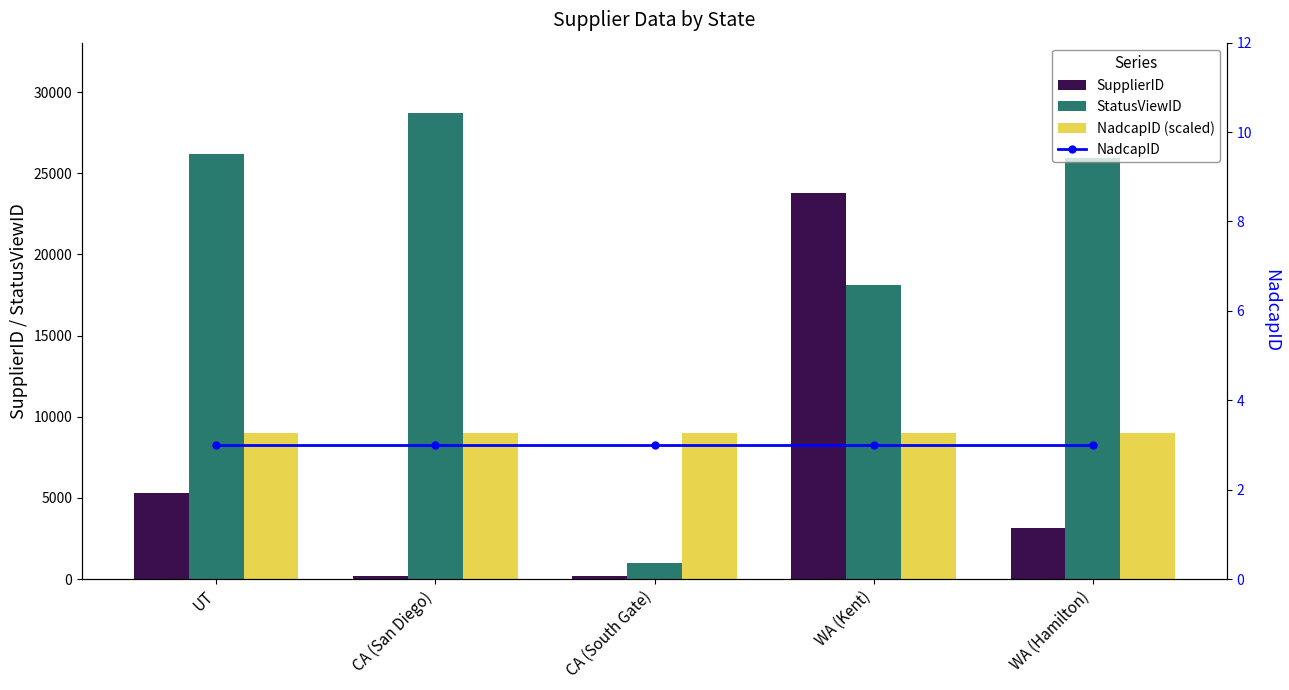

List the labels in order of SupplierID value, largest first.

WA (Kent), UT, WA (Hamilton), CA (San Diego), CA (South Gate)